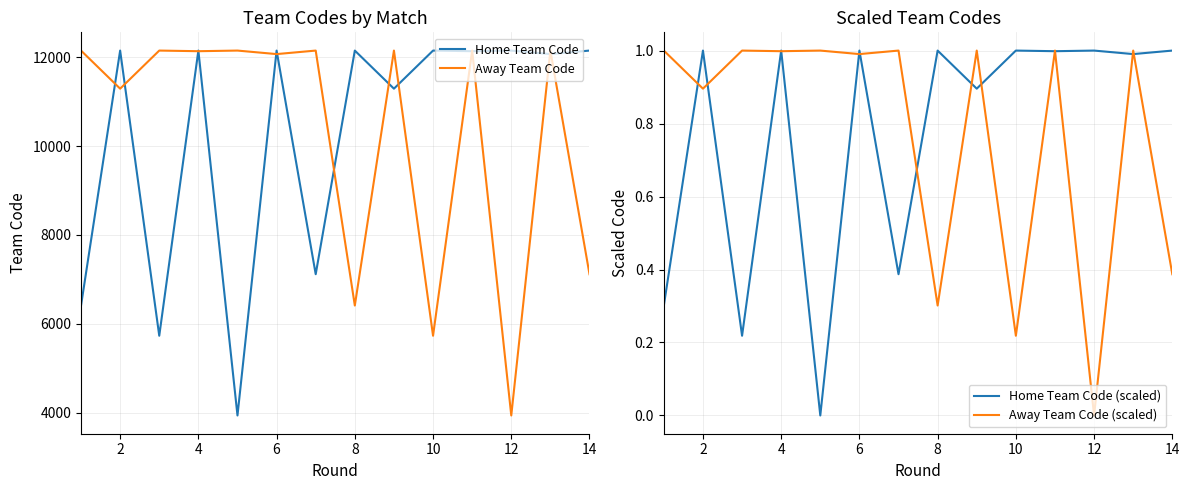

What is the lowest value of the Away Team Code series?

3938